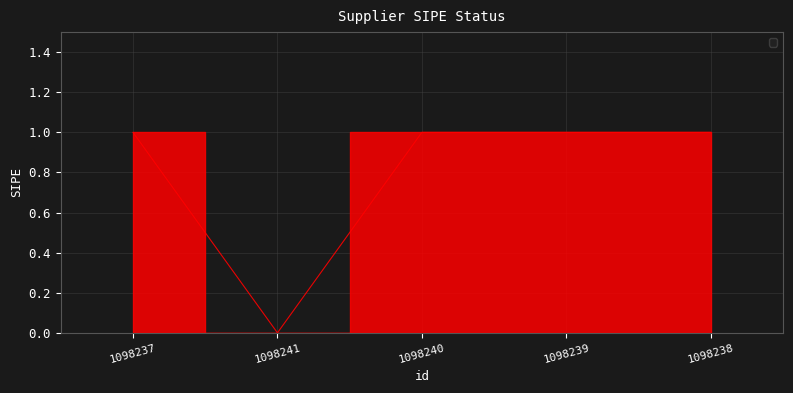

The value at 1098237 is 1. True or false?

True